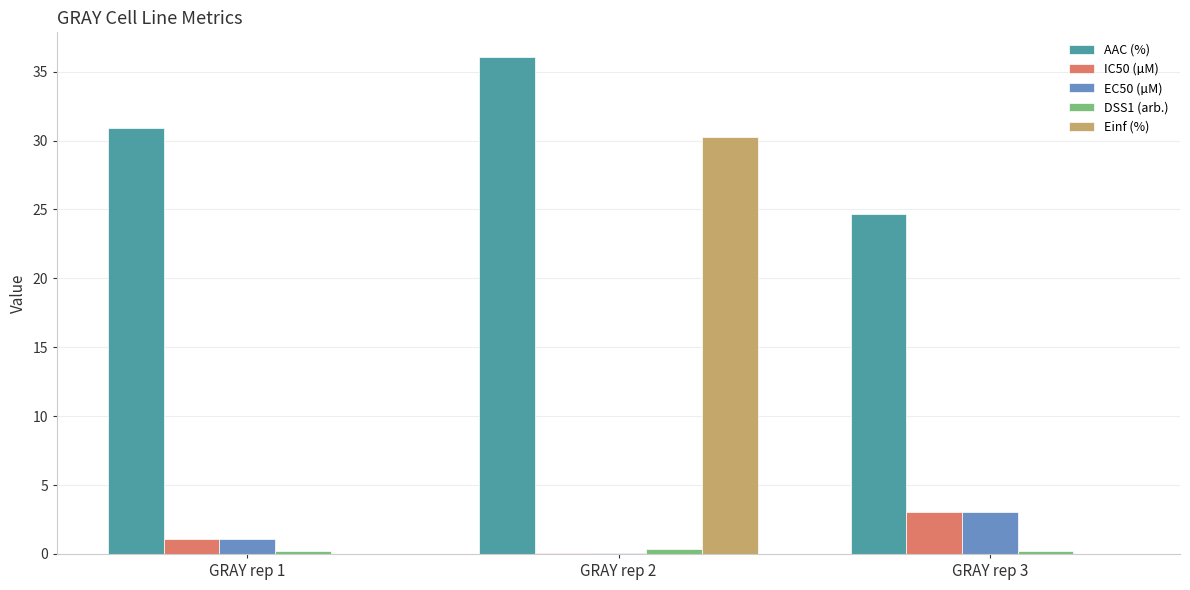

What is the average value of the IC50 (µM) series?

1.4